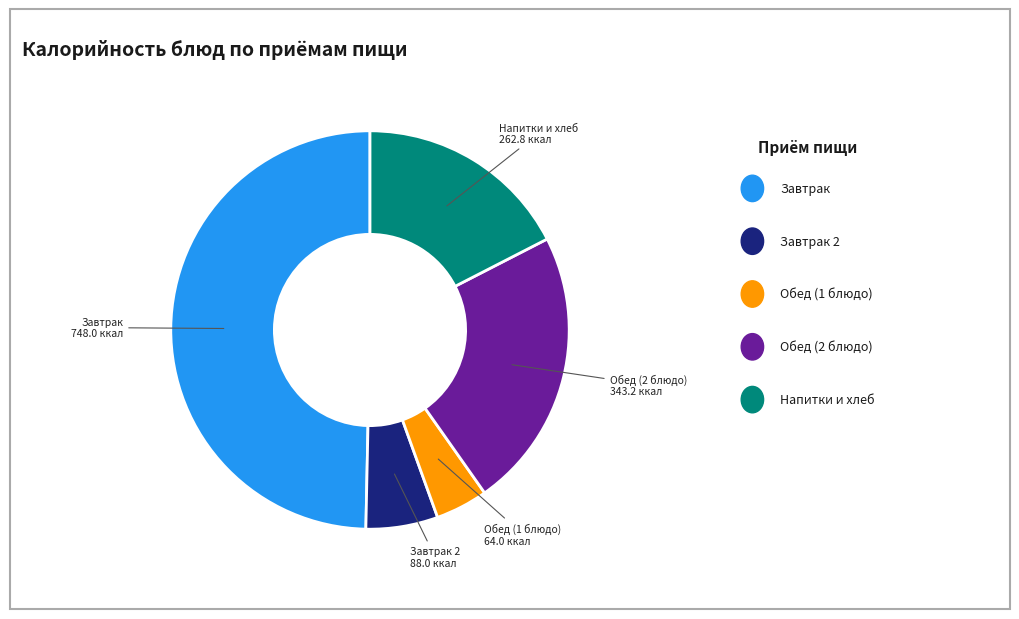

Is there any slice that represents more than half of the pie?

No